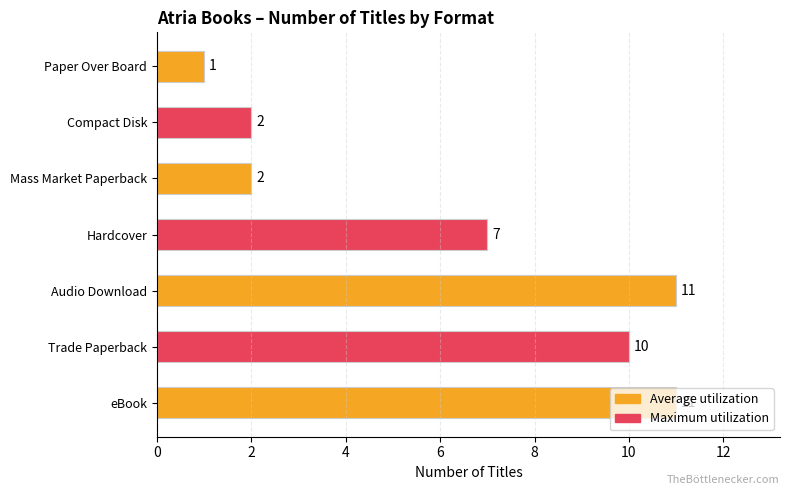

What is the sum of all values?

44